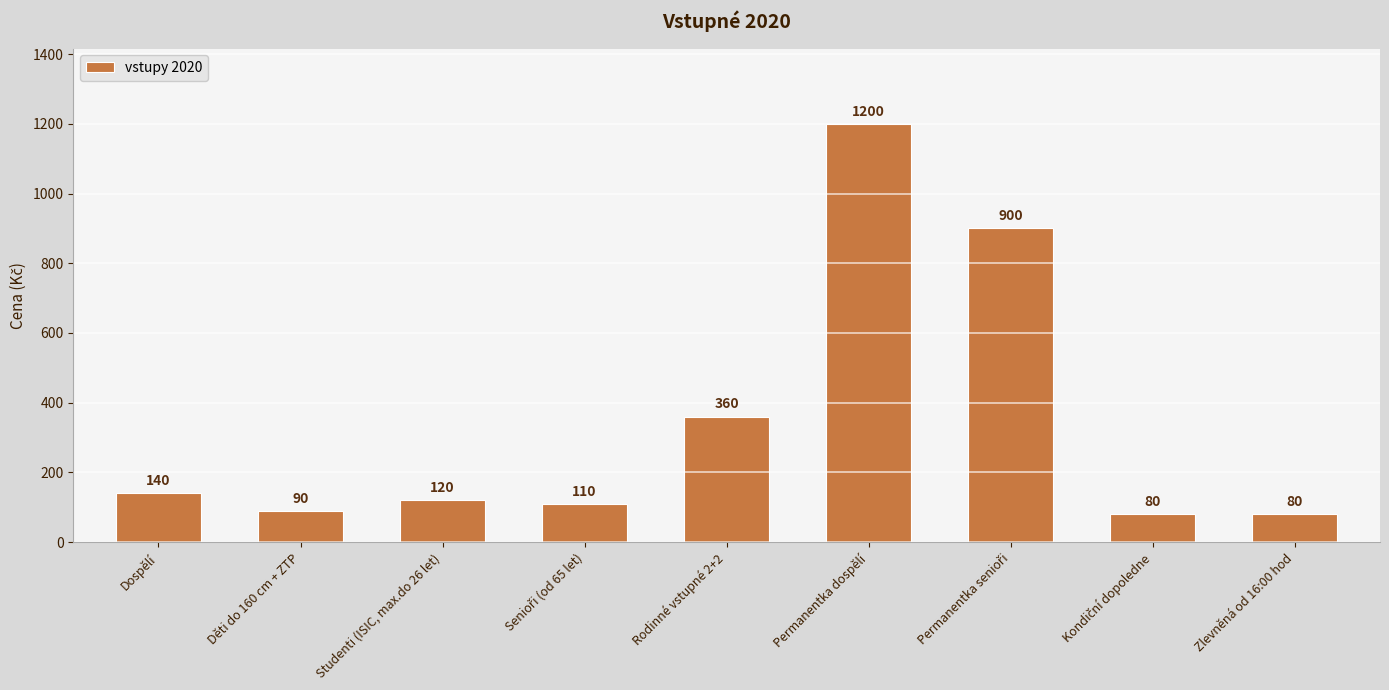

What is the difference between the maximum and minimum values?

1120